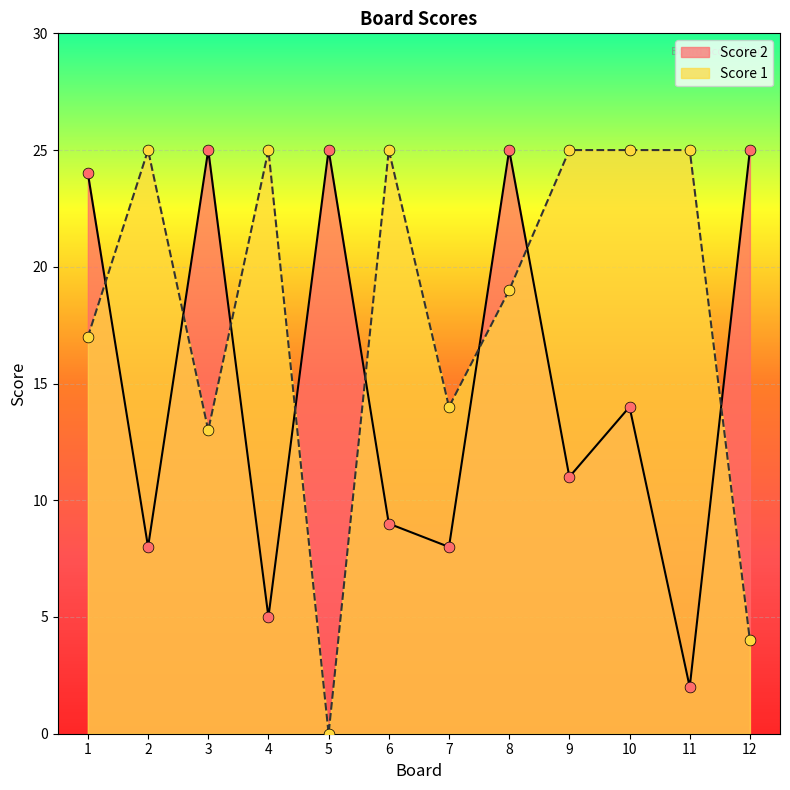

At how many categories does at least one series exceed 5?

12